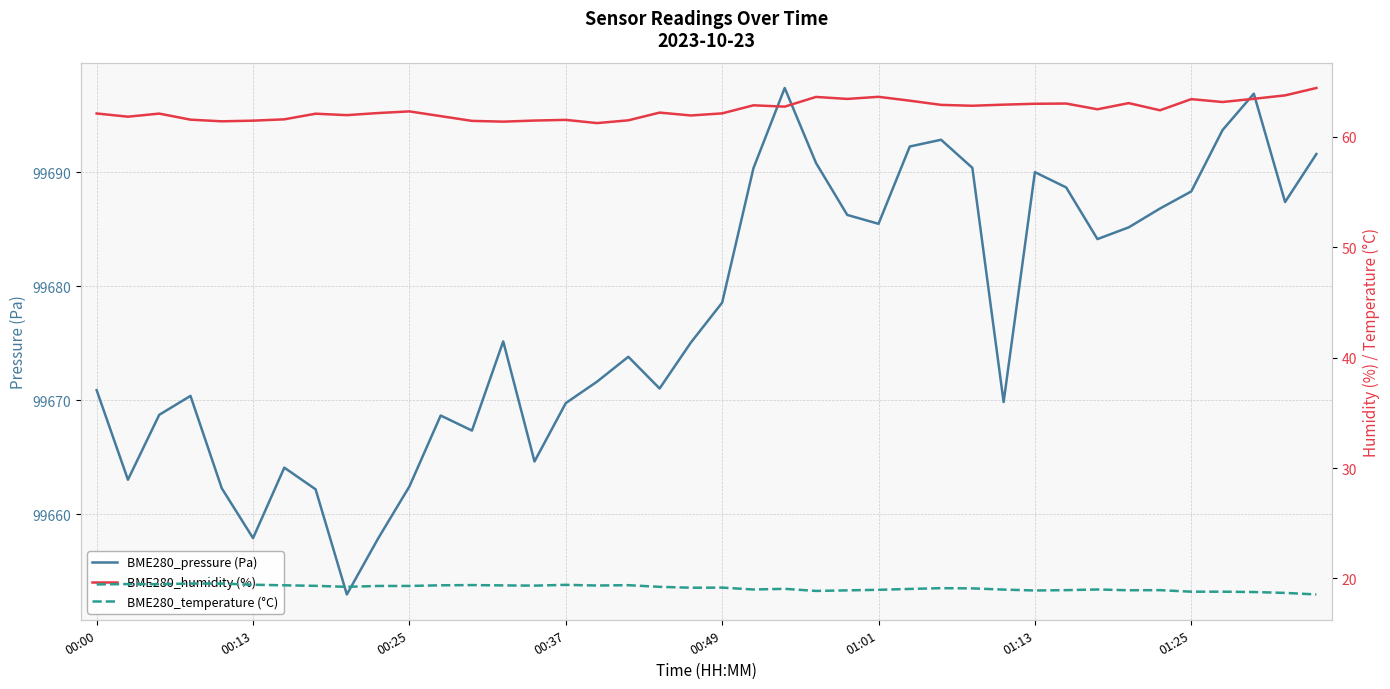

True or false: BME280_humidity (%) and BME280_temperature (°C) intersect in this chart.

False